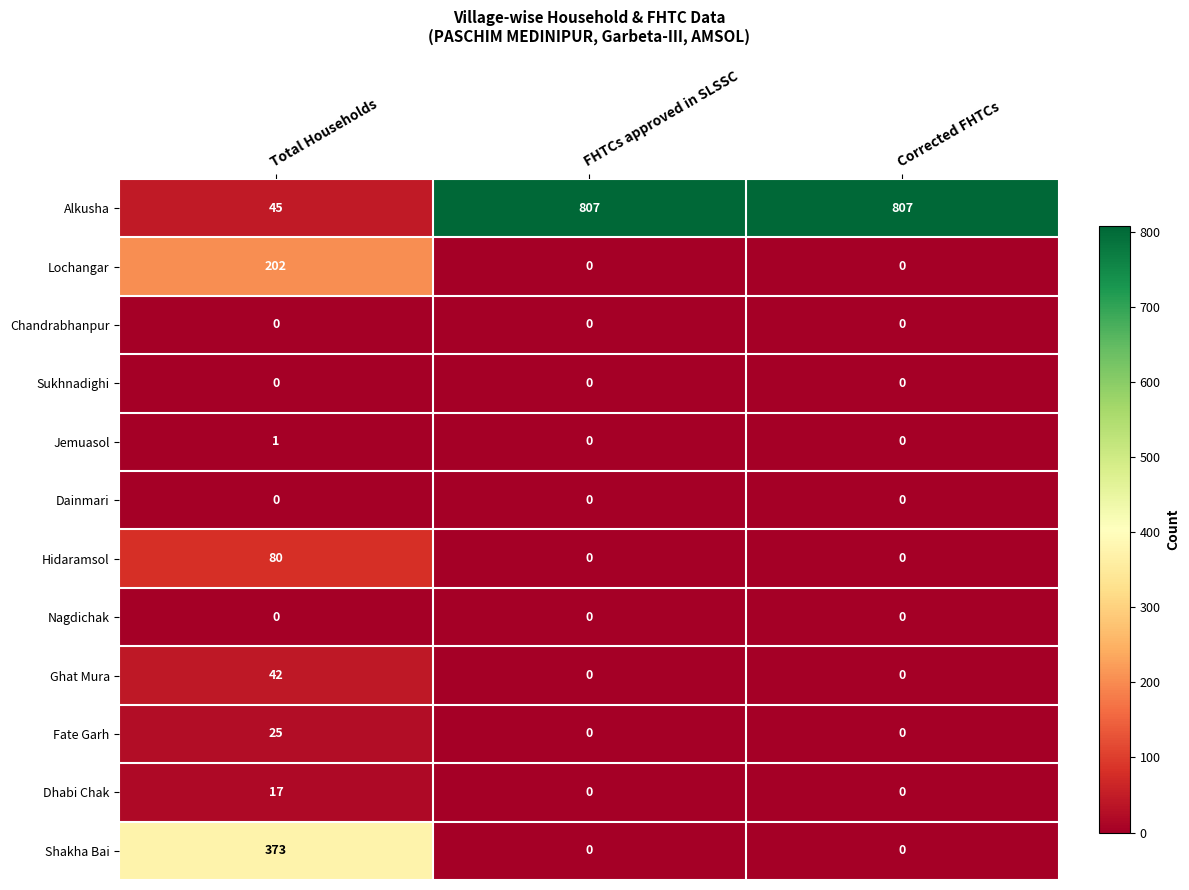

What is the total value across all series at FHTCs approved in SLSSC?

807